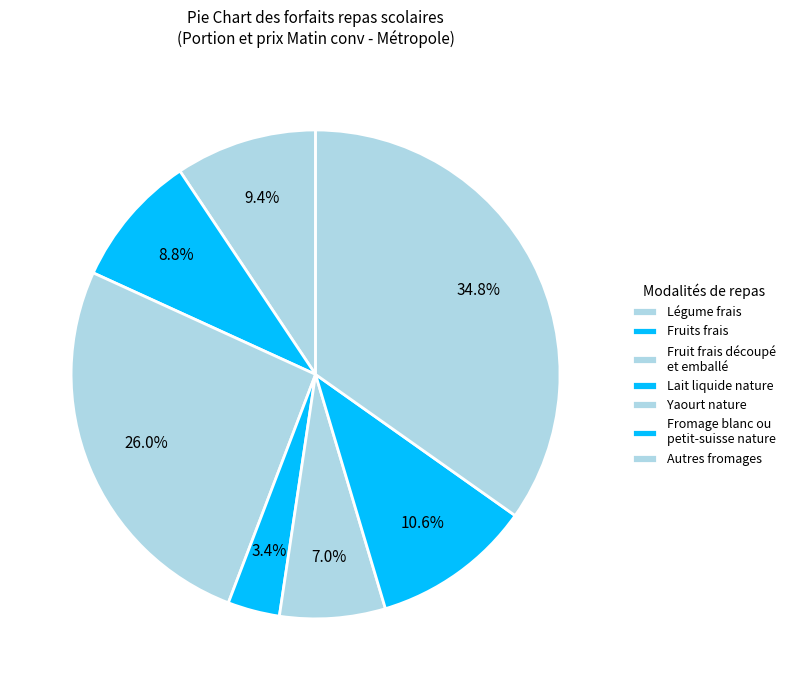

The Lait liquide nature slice represents 1% of the pie. True or false?

False